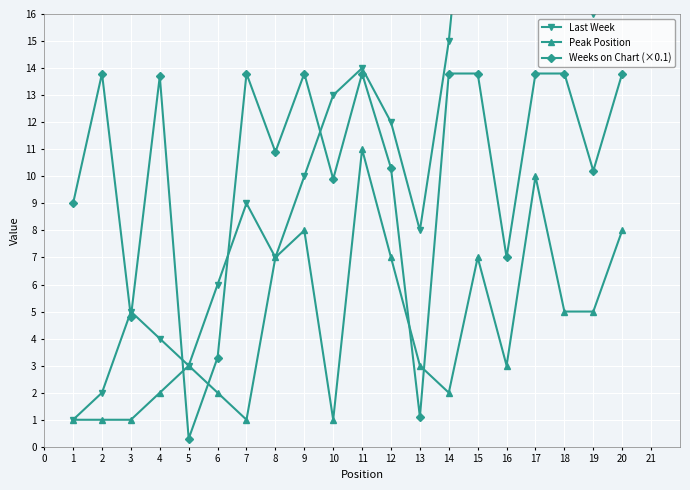

Where is the first local maximum for Weeks on Chart (×0.1)?

2